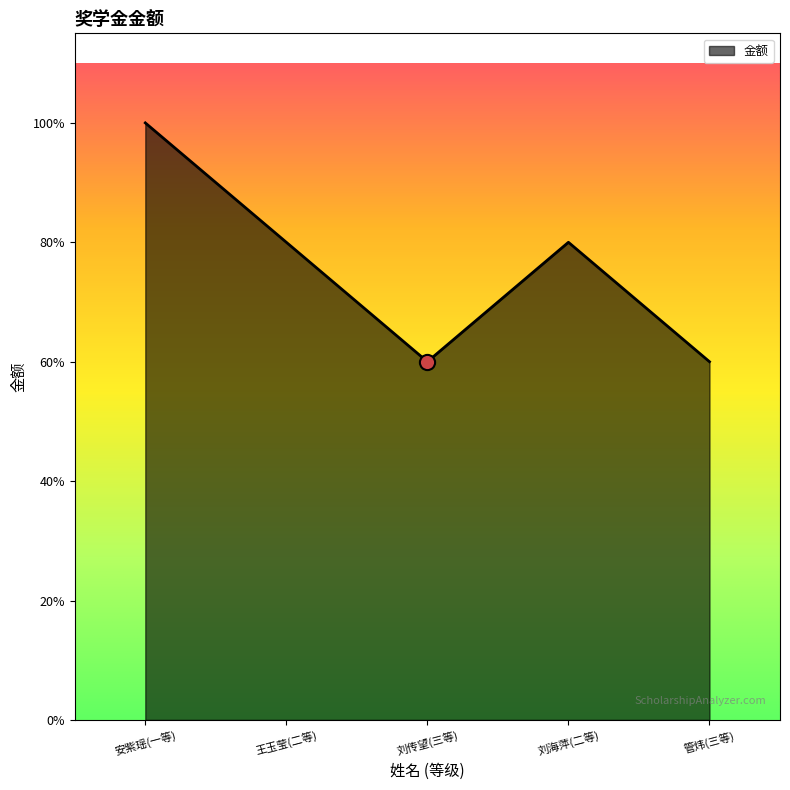

Which has a higher value, 刘传望(三等) or 王玉莹(二等)?

王玉莹(二等)